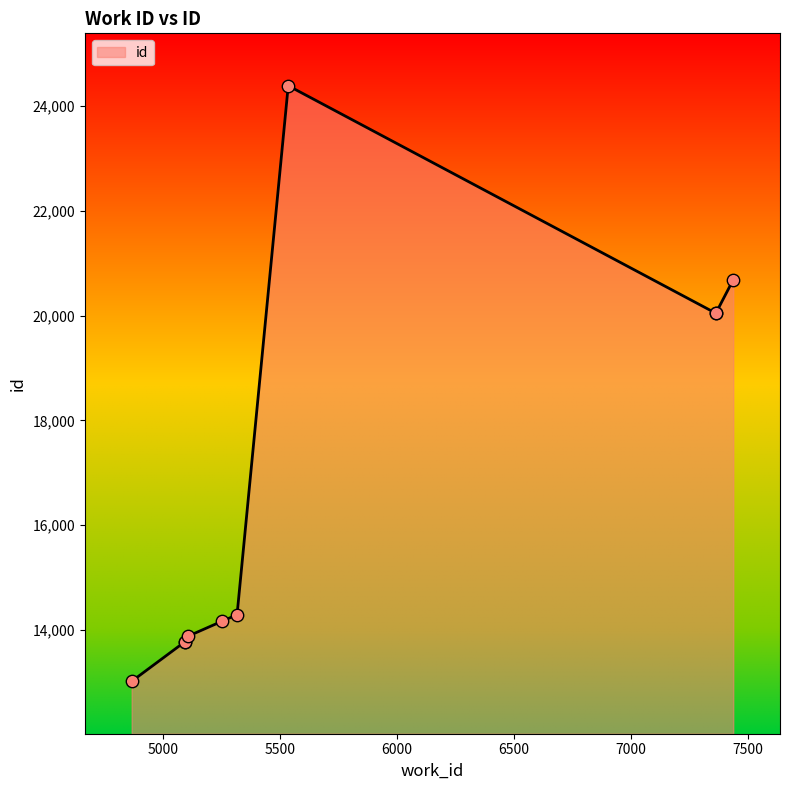

Approximately how many times larger is the value at 7439 compared to 7365?

1.0